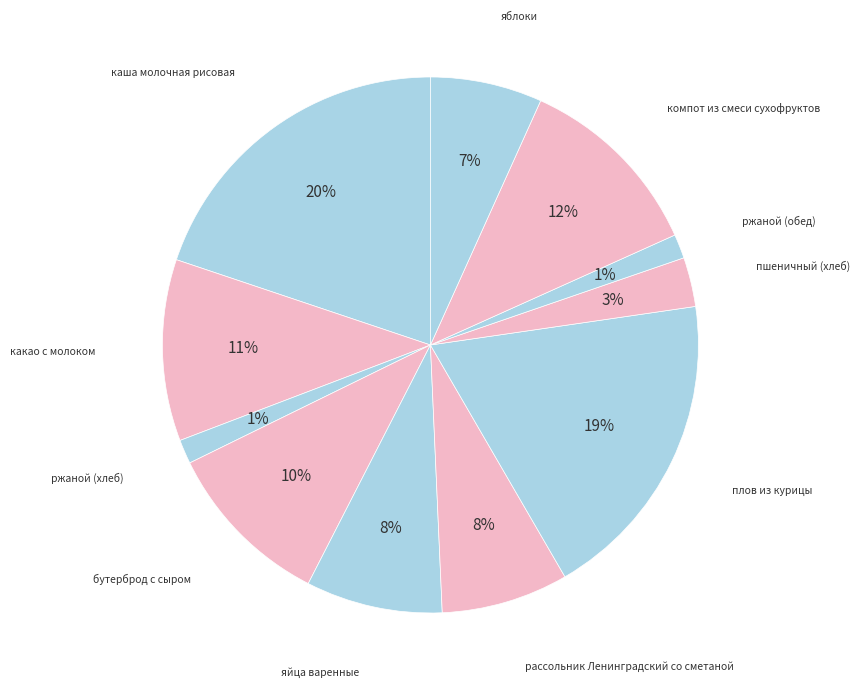

To the nearest percent, what is the average slice percentage?

9%